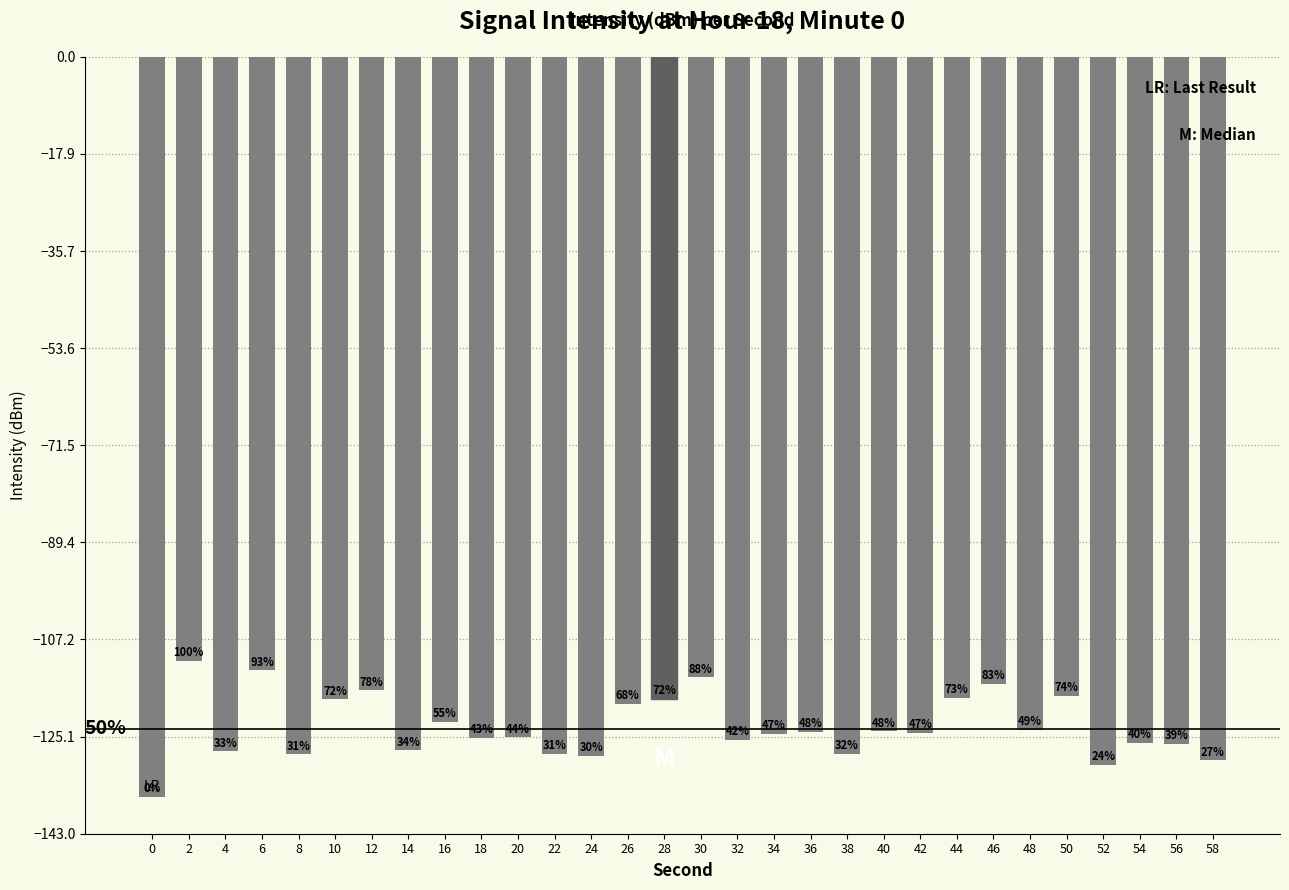

Are the bars horizontal?

No